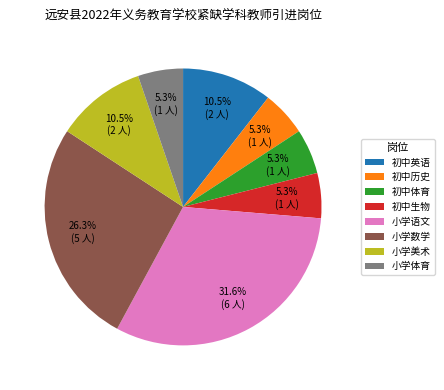

What is the largest slice in the pie chart?

小学语文